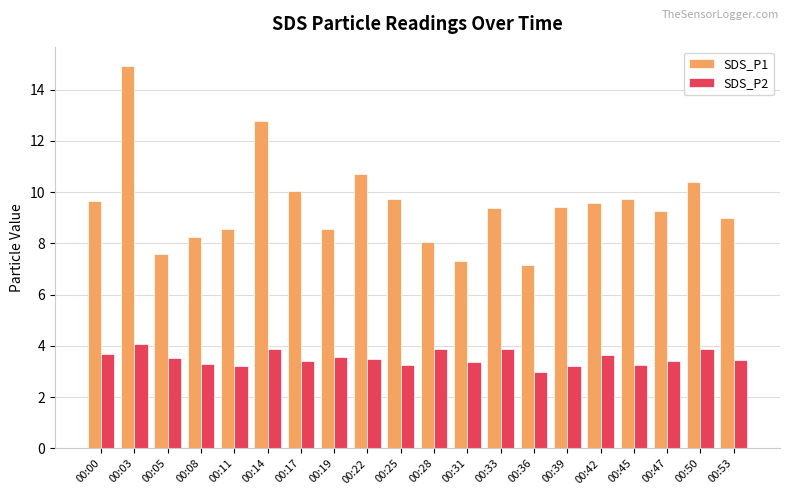

What is the average value of the SDS_P2 series?

3.5